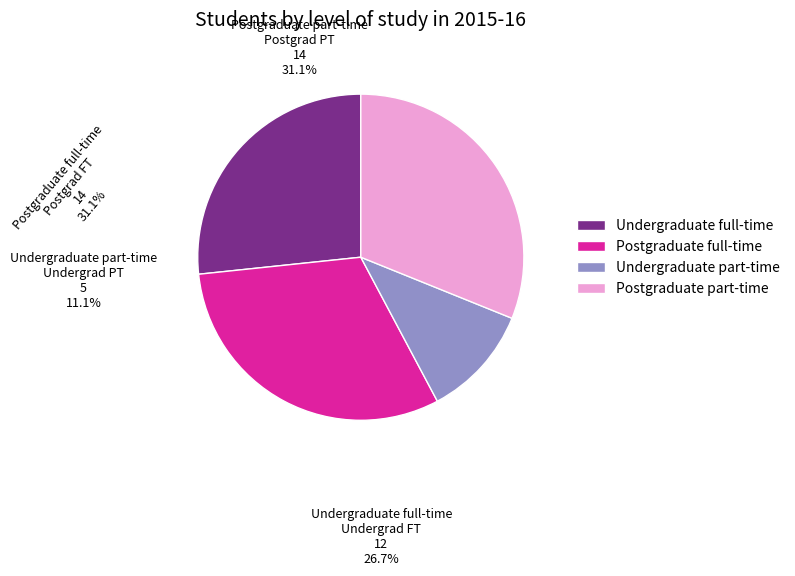

How many segments does this pie chart have?

4